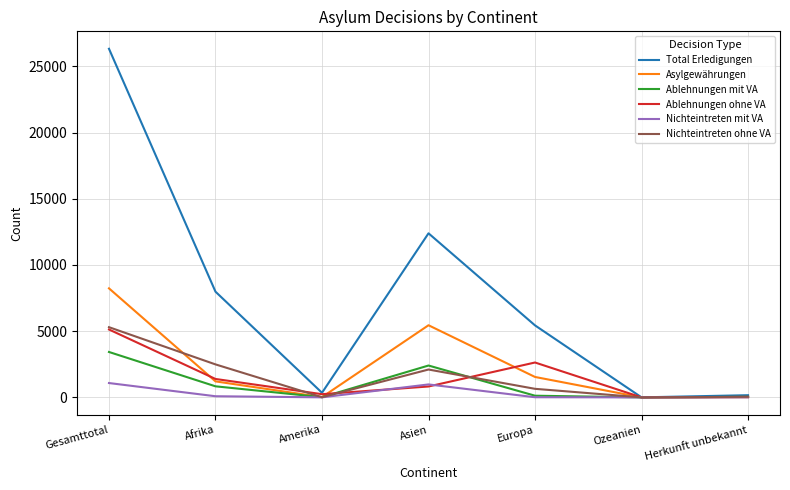

The Total Erledigungen series shows 26332 at Gesamttotal. True or false?

True